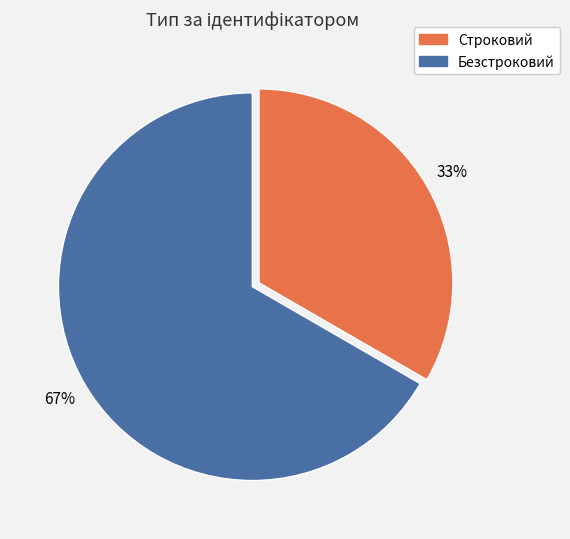

To the nearest percent, what percentage of the pie is Безстроковий?

67%